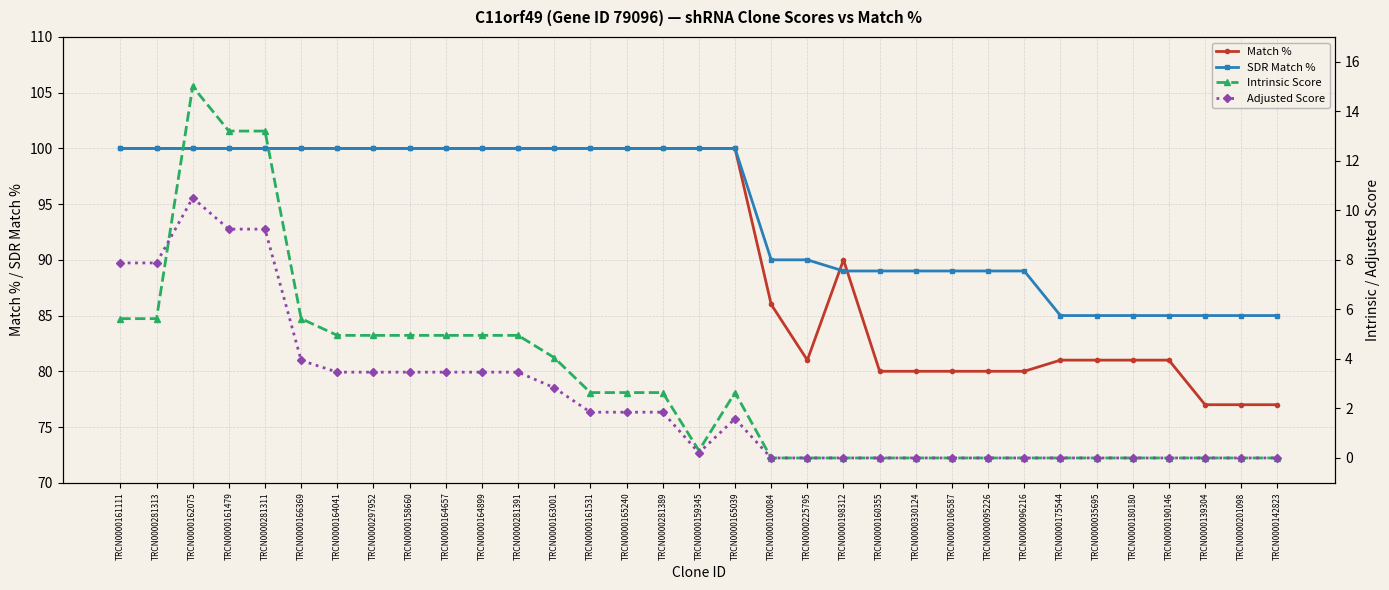

Is the value of SDR Match % at TRCN0000159345 greater than the value of Intrinsic Score at TRCN0000281311?

Yes